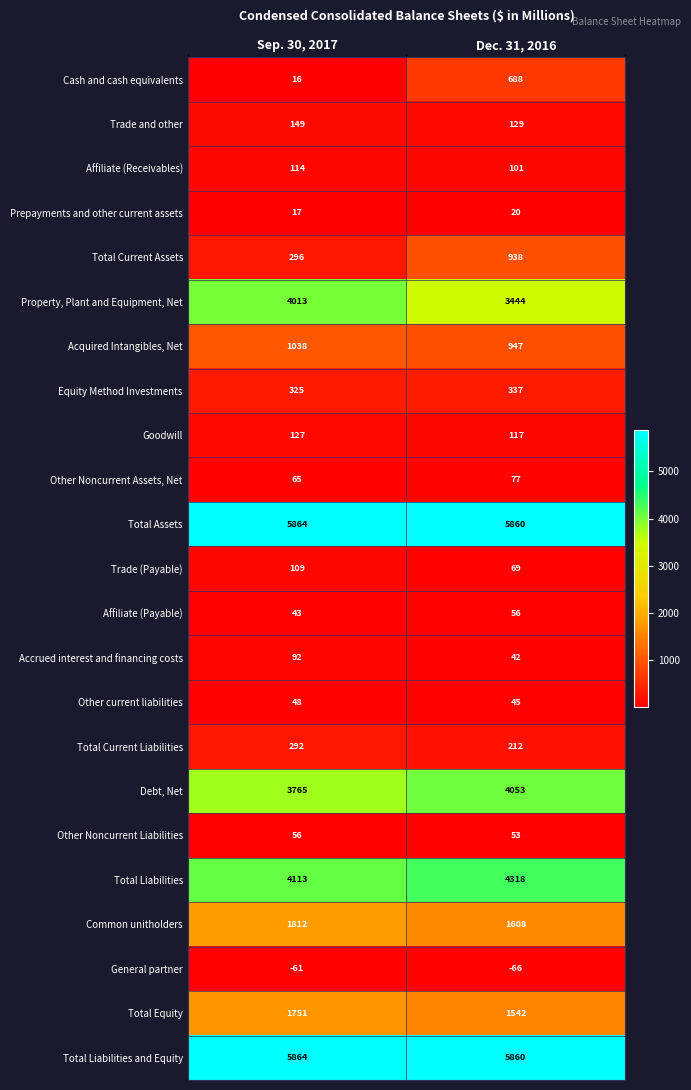

What value does the Total Liabilities and Equity series have at Sep. 30, 2017?

5864